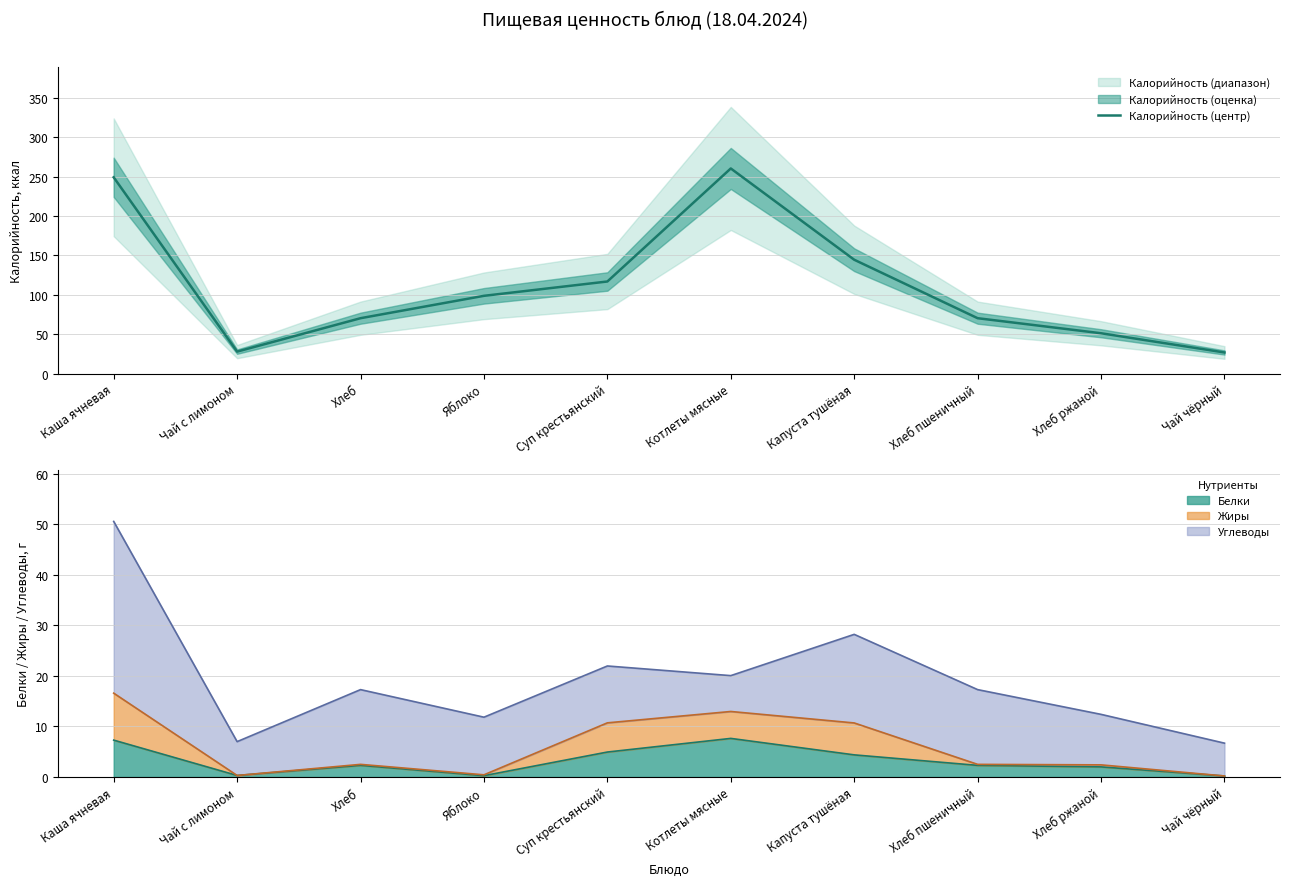

True or false: the data shows 42.2 at Чай чёрный.

False